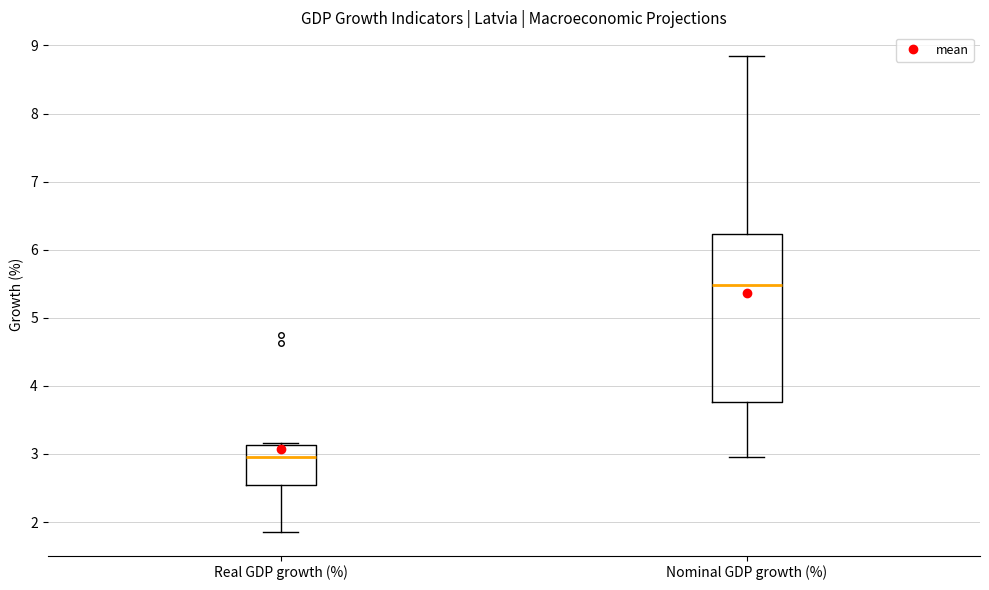

Reading left to right, transcribe this box plot: for each box, give where its median line is, the range the box spans, and where its two whiskers end, as read against the y-axis. The values are not printed on the chart, so give them approximately, as read against the axis.

Real GDP growth (%): median 3.0, box 2.5 to 3.1, whiskers 1.9 to 3.2
Nominal GDP growth (%): median 5.5, box 3.8 to 6.2, whiskers 2.9 to 8.8